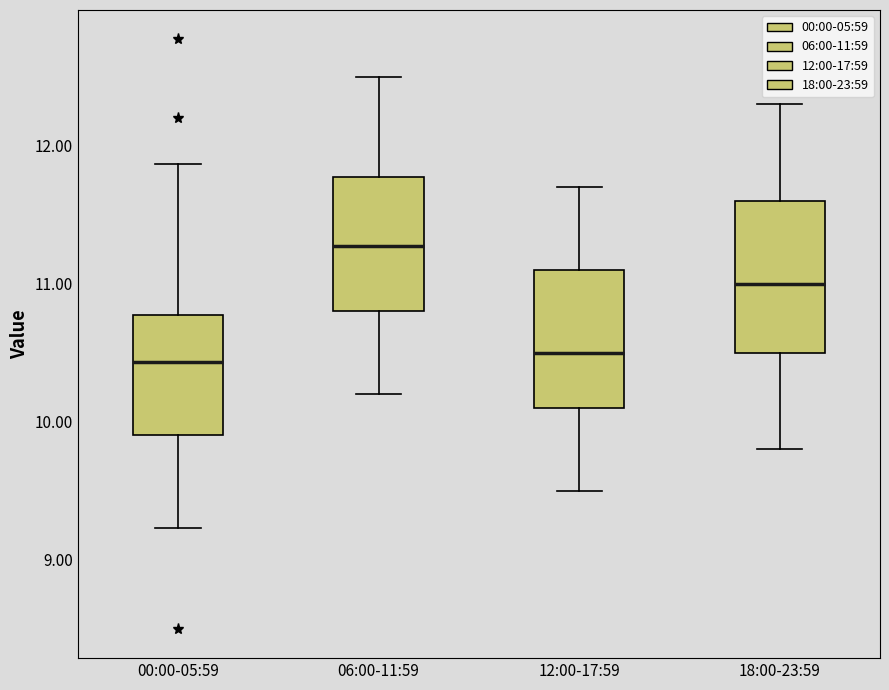

Reading left to right, transcribe this box plot: for each box, give where its median line is, the range the box spans, and where its two whiskers end, as read against the y-axis. The values are not printed on the chart, so give them approximately, as read against the axis.

00:00-05:59: median 10.4, box 9.9 to 10.8, whiskers 9.2 to 11.9
06:00-11:59: median 11.3, box 10.8 to 11.8, whiskers 10.2 to 12.5
12:00-17:59: median 10.5, box 10.1 to 11.1, whiskers 9.5 to 11.7
18:00-23:59: median 11.0, box 10.5 to 11.6, whiskers 9.8 to 12.3